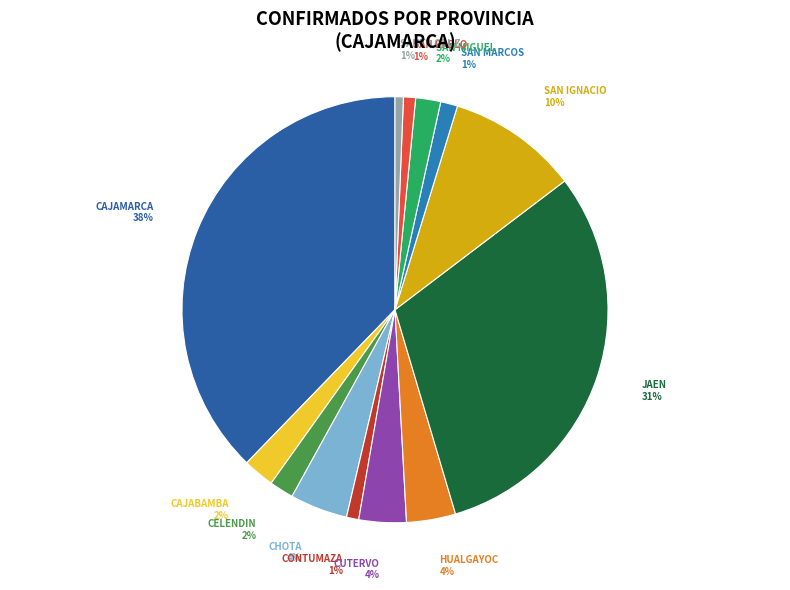

Combined, do SANTA CRUZ and CHOTA account for over 50%?

No